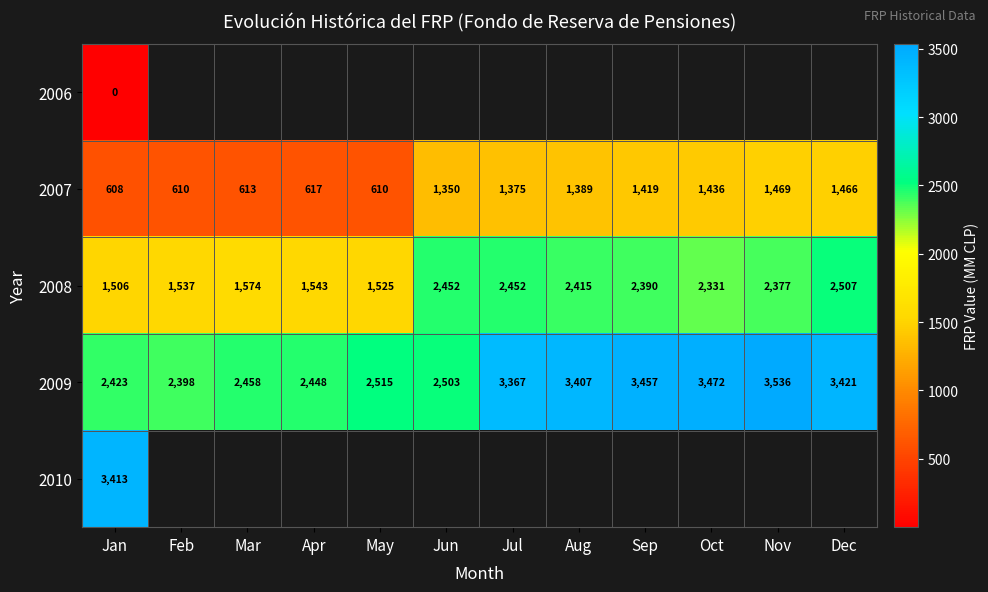

At how many categories does at least one series exceed 2039?

12